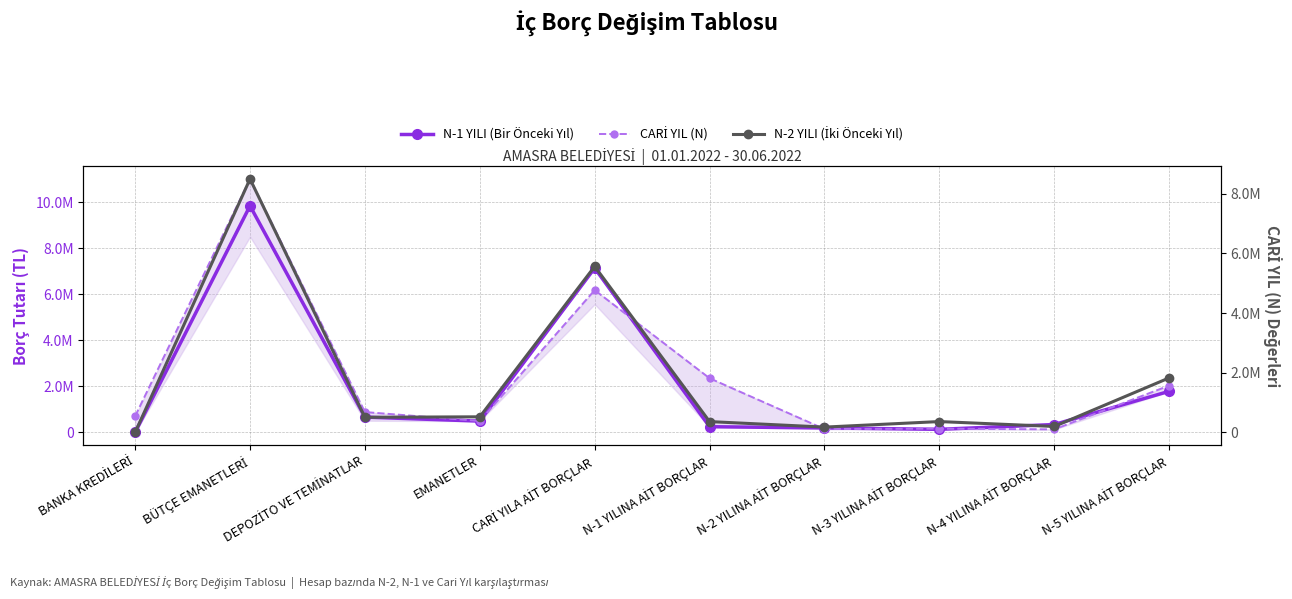

What is the sum of the N-2 YILI (İki Önceki Yıl) values at N-1 YILINA AİT BORÇLAR and DEPOZİTO VE TEMİNATLAR?

869528.1